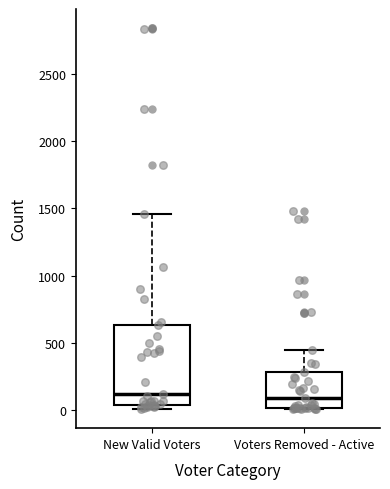

Where does the upper whisker of the box for New Valid Voters end on the y-axis? The values are not printed on the chart, so give them approximately, as read against the axis.

1450